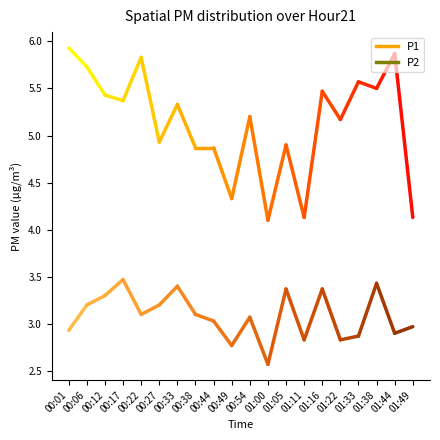

True or false: P1 and P2 cross at least once.

False